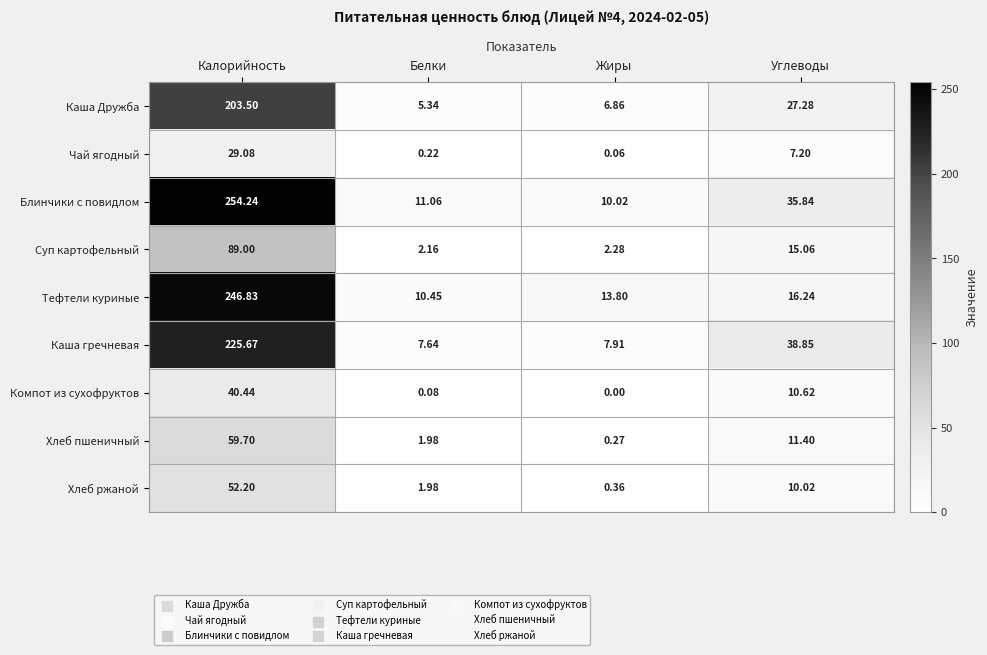

How many data points does each series have?

4